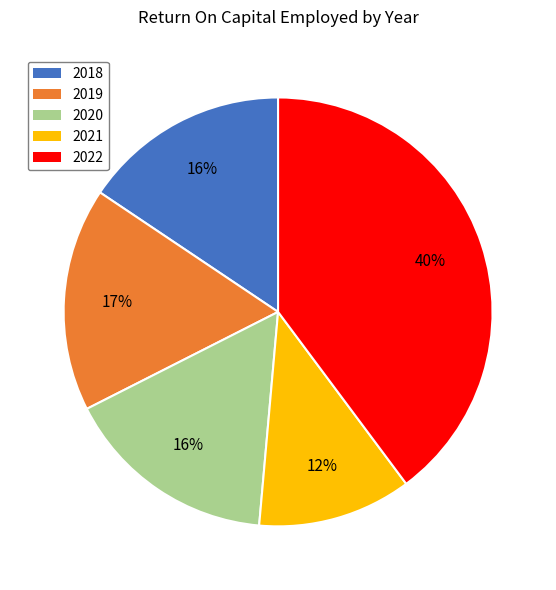

True or false: 2022 accounts for 50% of the total.

False